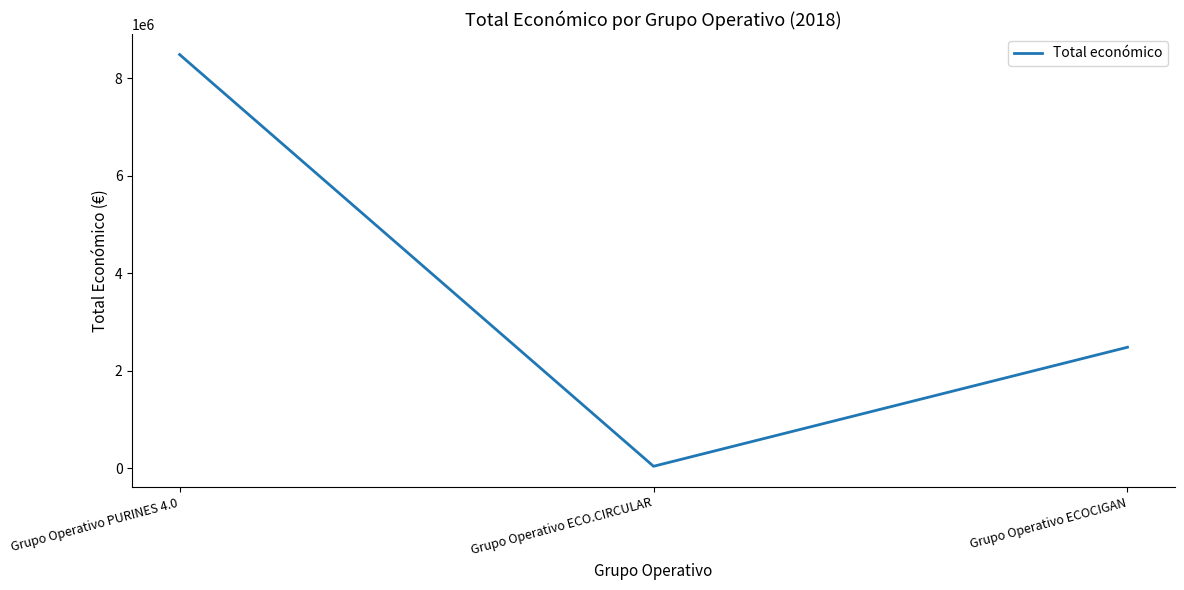

How many values are below 2483714?

1